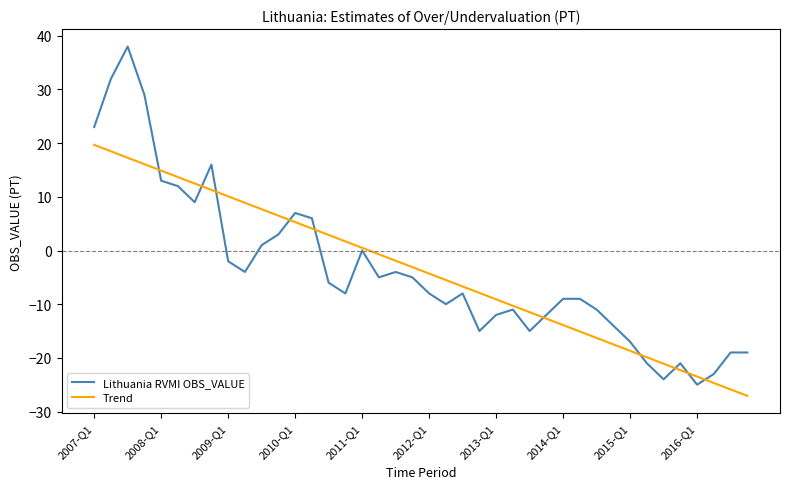

What is the maximum value shown in the chart?

38.0